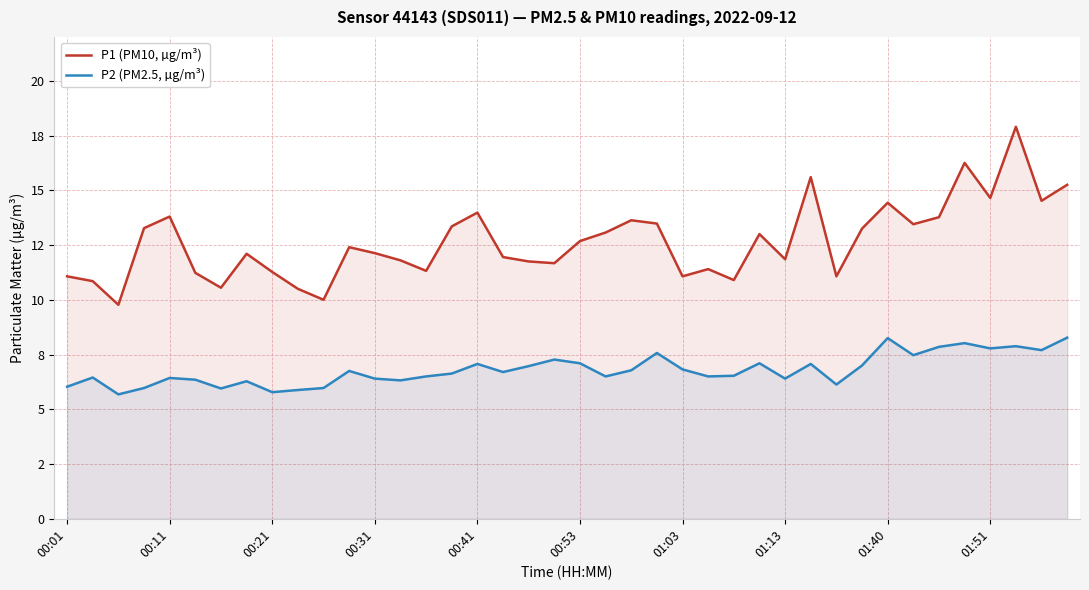

True or false: P2 (PM2.5, µg/m³) and P1 (PM10, µg/m³) intersect in this chart.

False